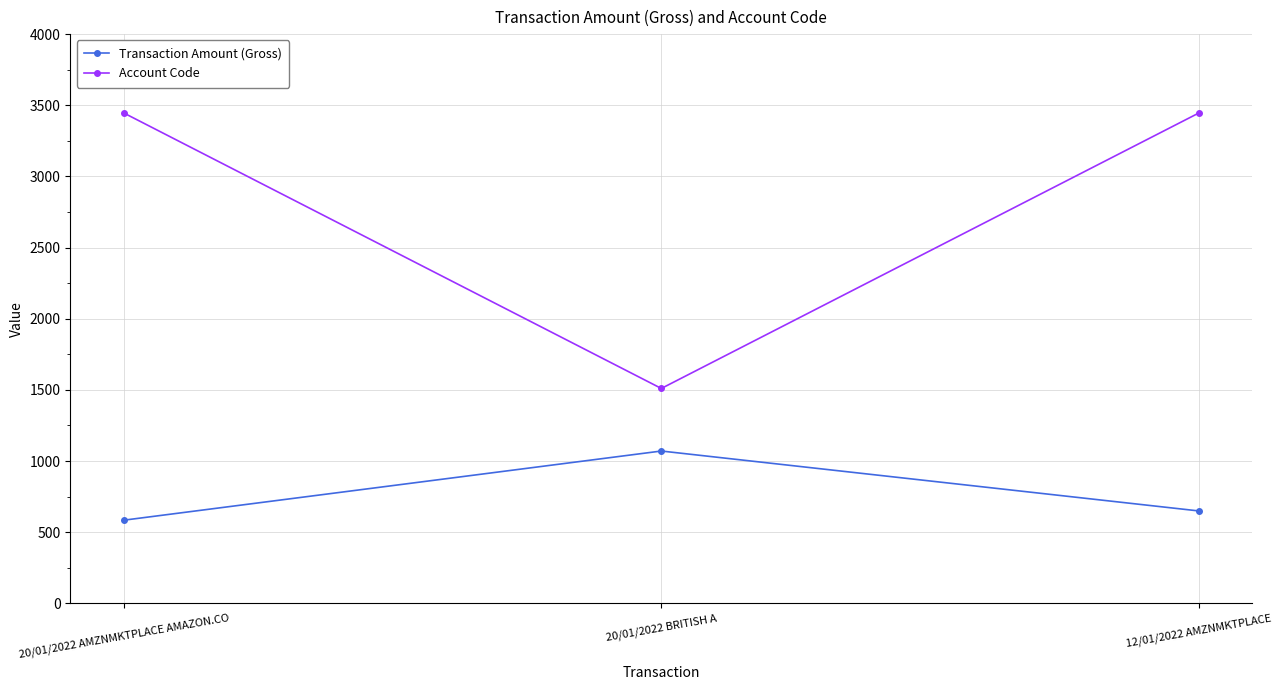

What is the greatest value displayed?

3445.0